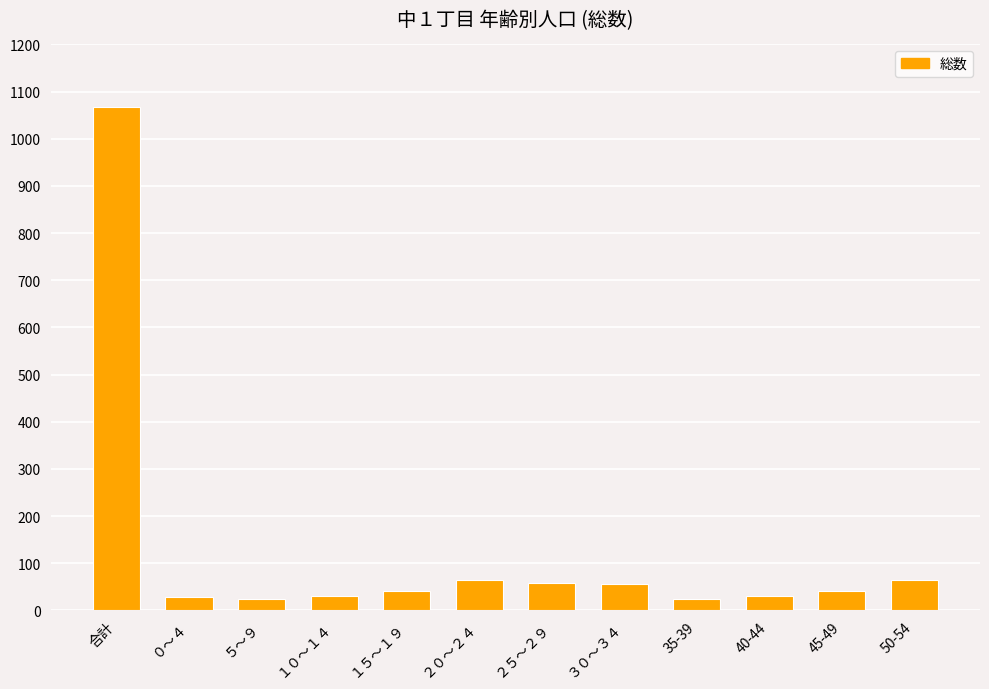

True or false: the data shows 26 at 50-54.

False